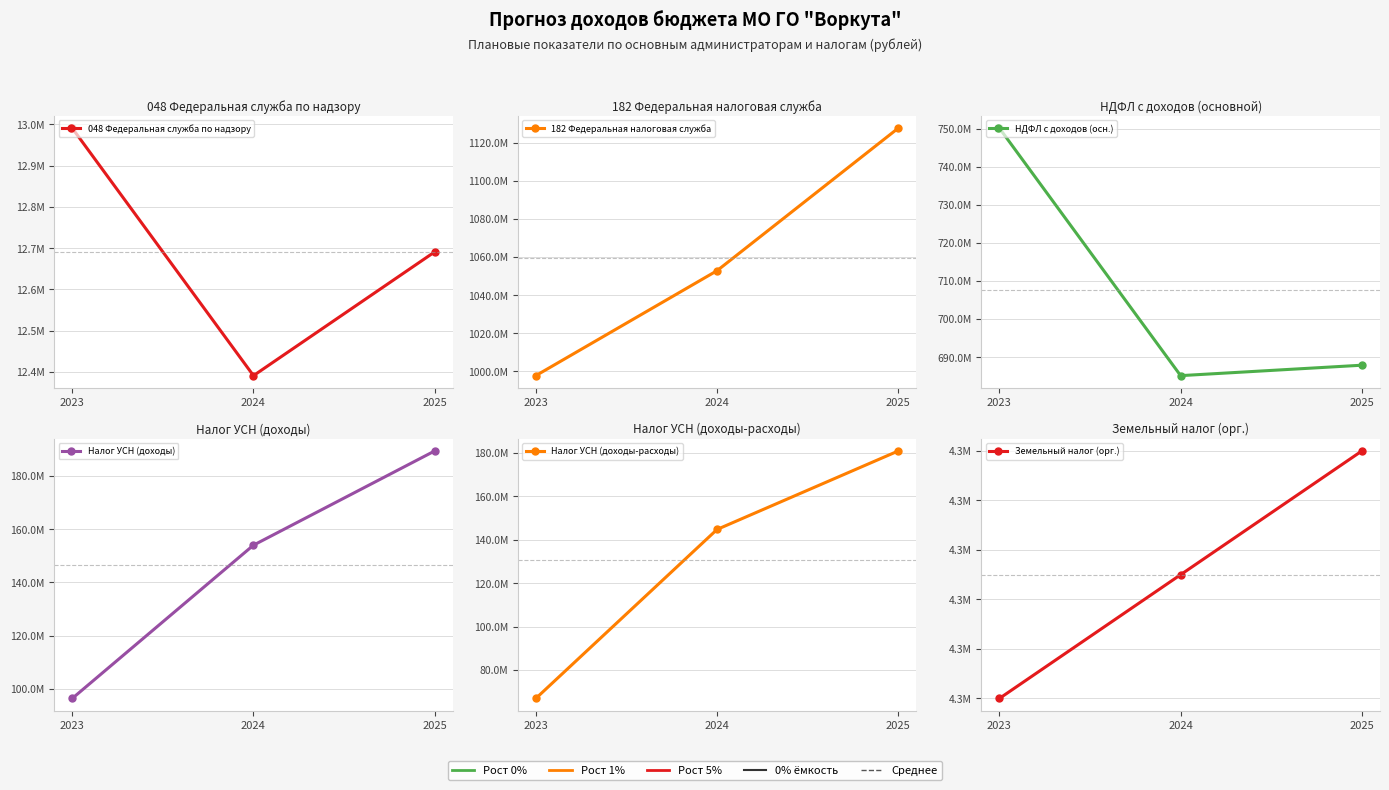

What is the sum of the 182 Федеральная налоговая служба values at 2024 and 2023?

2050530600